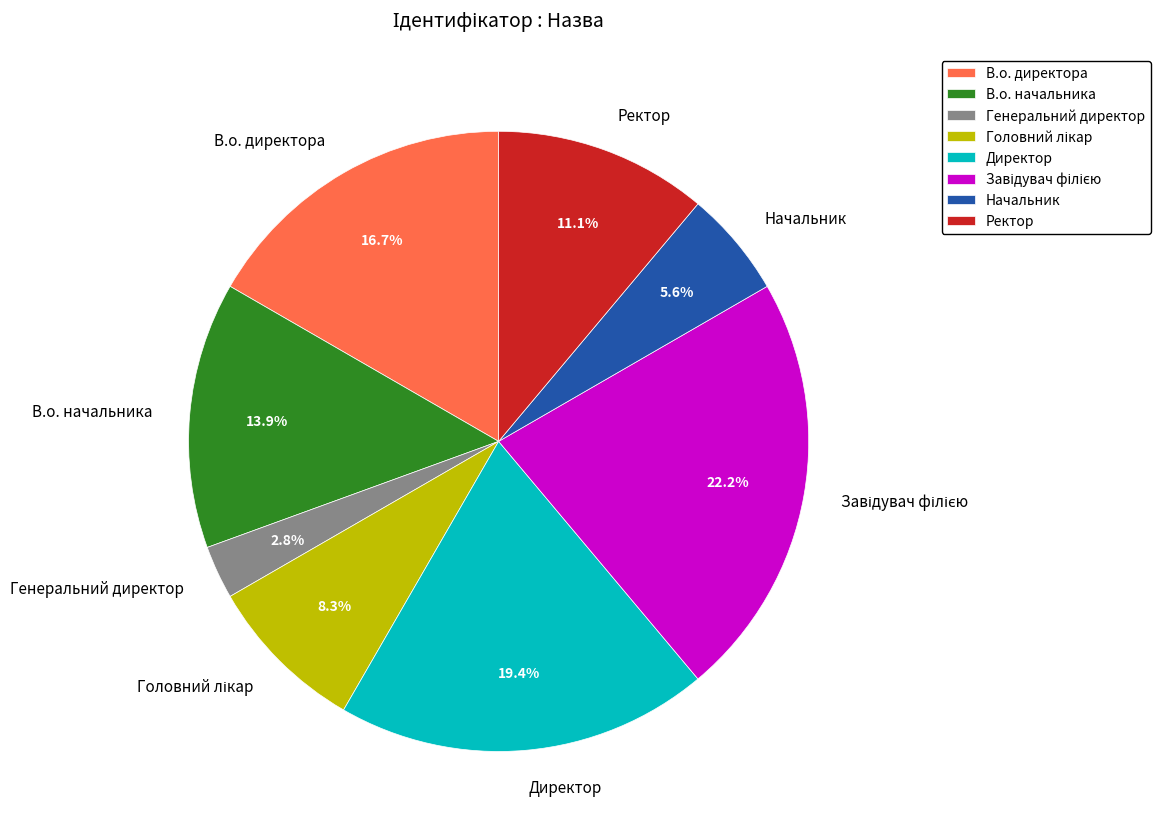

What is the ratio of the value at В.о. директора to the value at Начальник?

3.0